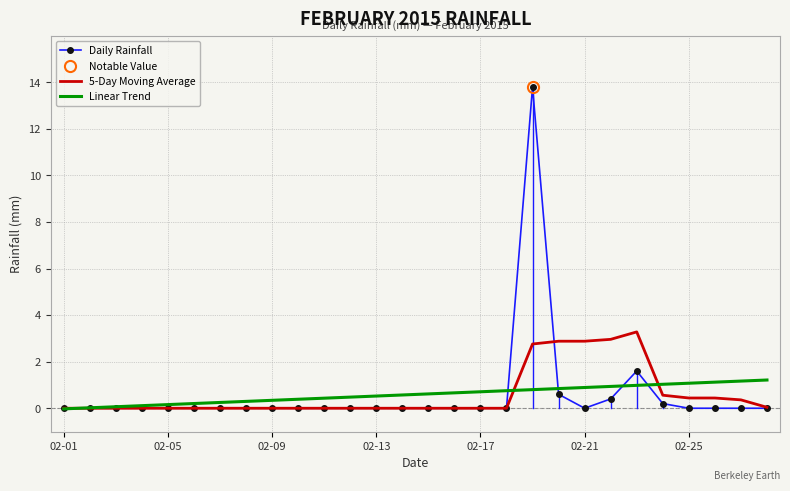

What is the highest value of the 5-Day Moving Average series?

3.3